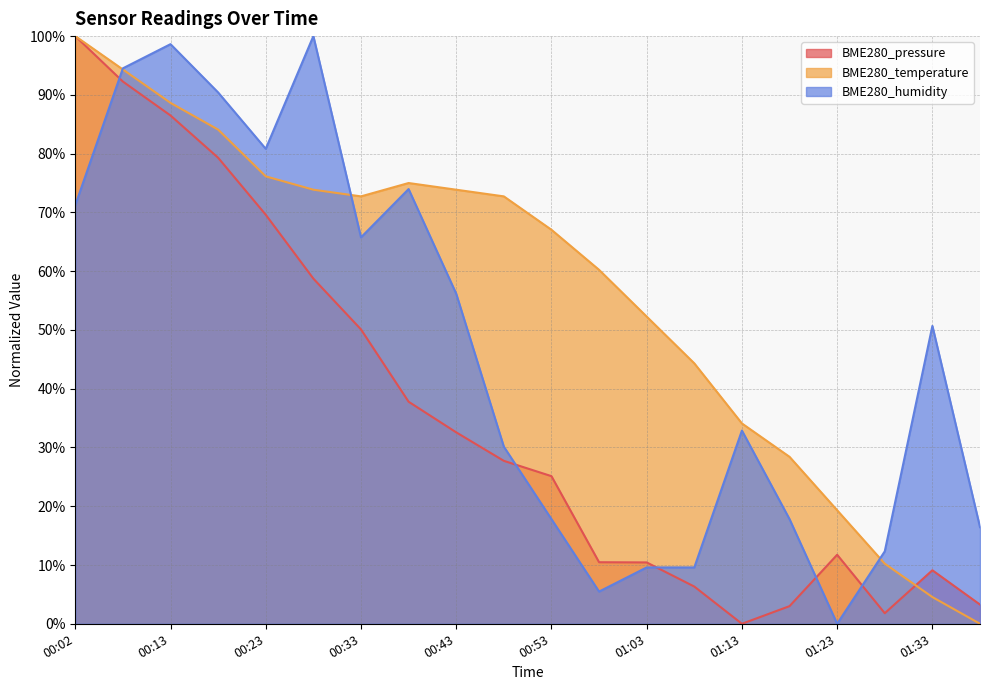

Count the number of data series in this chart.

3